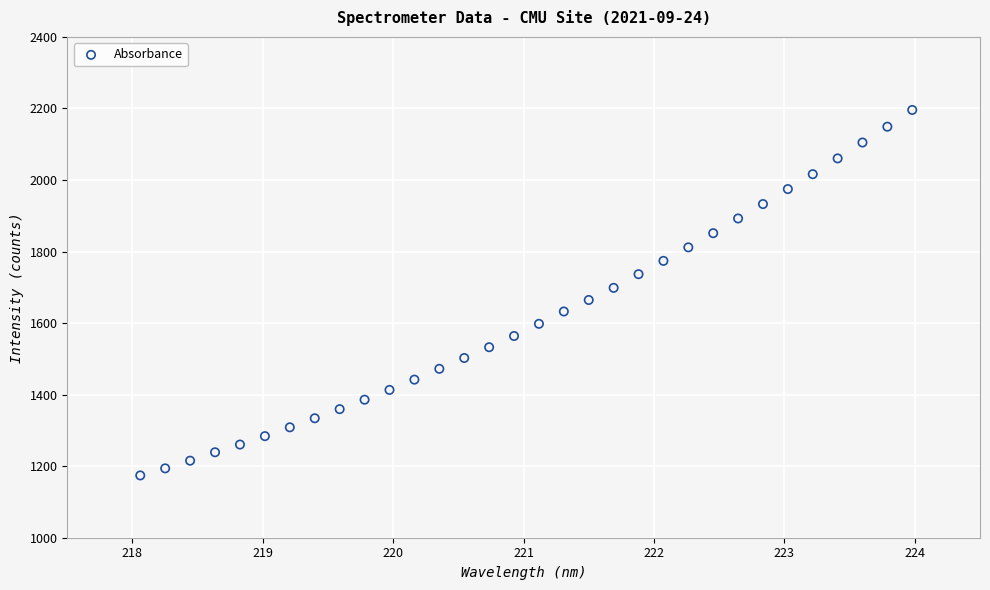

What is the range of Y values (max minus min)?

1021.7